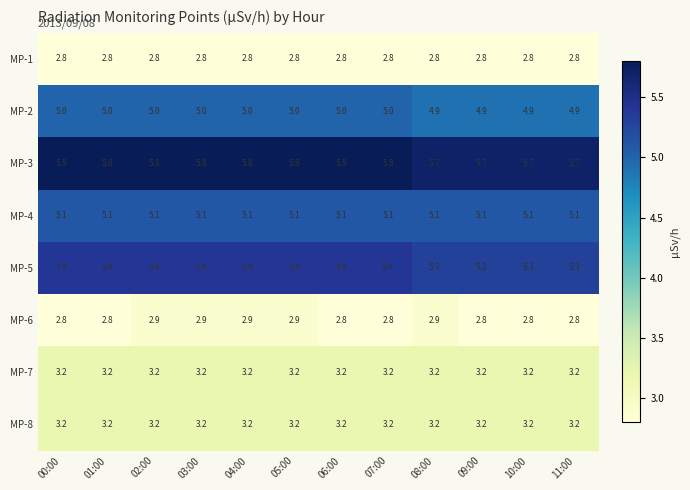

What is the maximum value for MP-3?

5.8